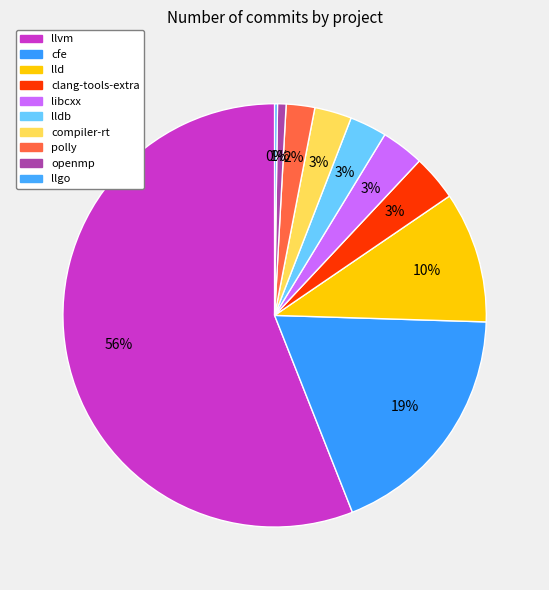

The openmp slice represents 1% of the pie. True or false?

True